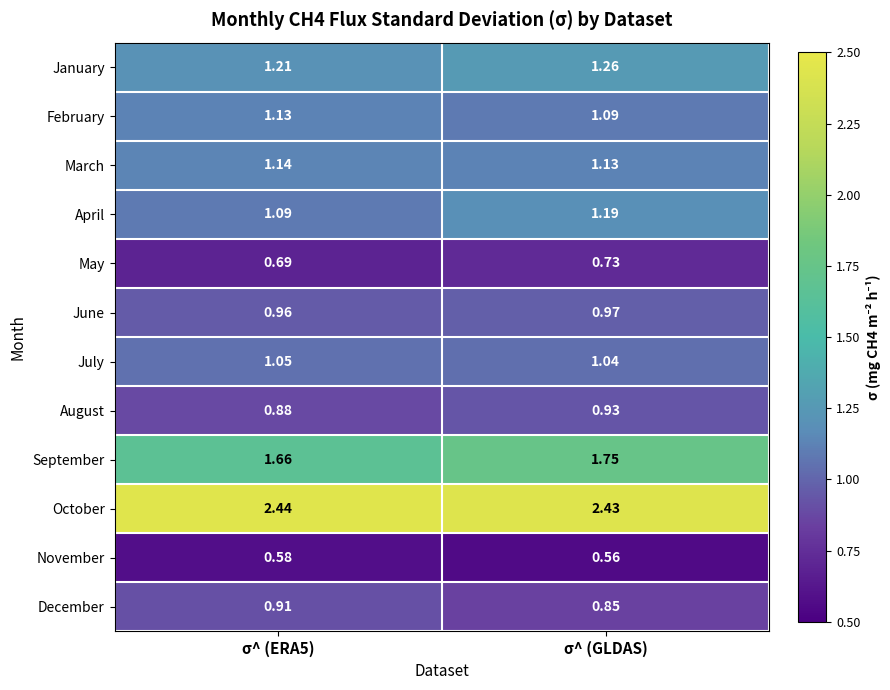

Between σ^ (ERA5) and σ^ (GLDAS), which series saw the biggest shift?

April